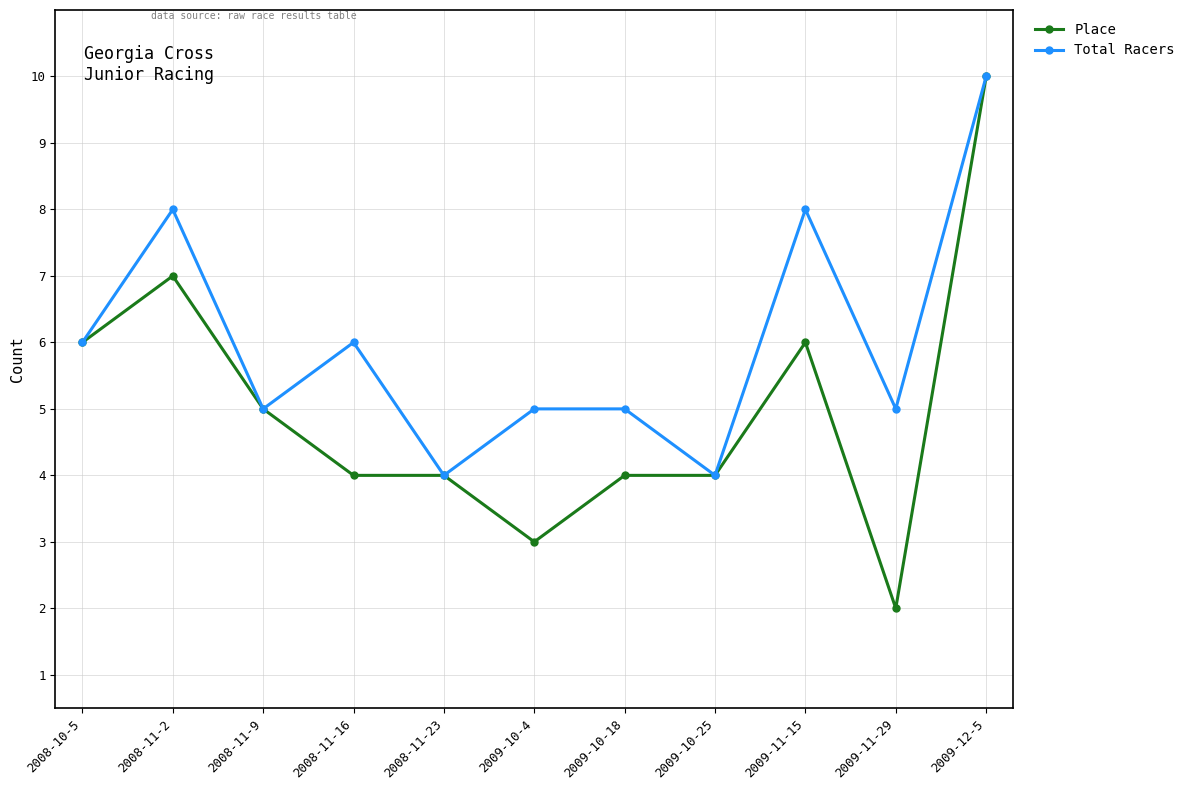

Is this an area chart (filled region under the line)?

No